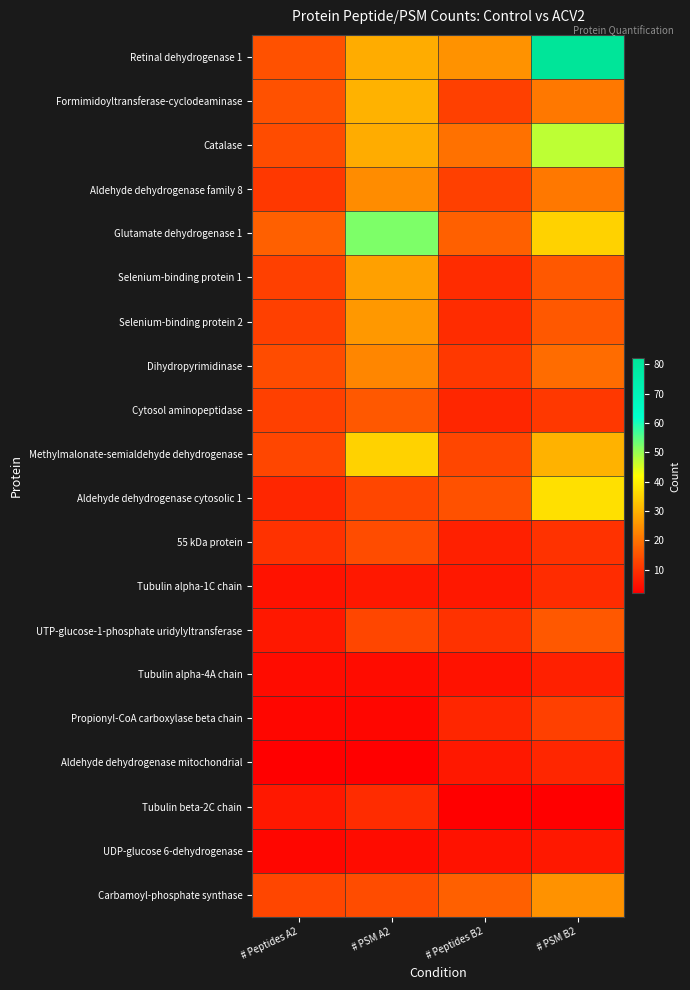

At how many categories does at least one series exceed 79?

1